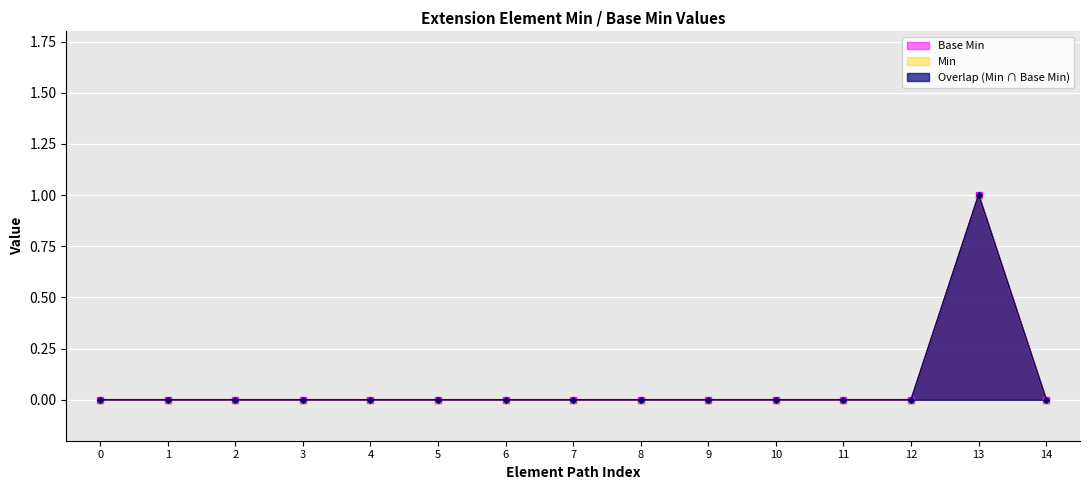

At 1, list the series in order from smallest to largest.

Base Min, Min